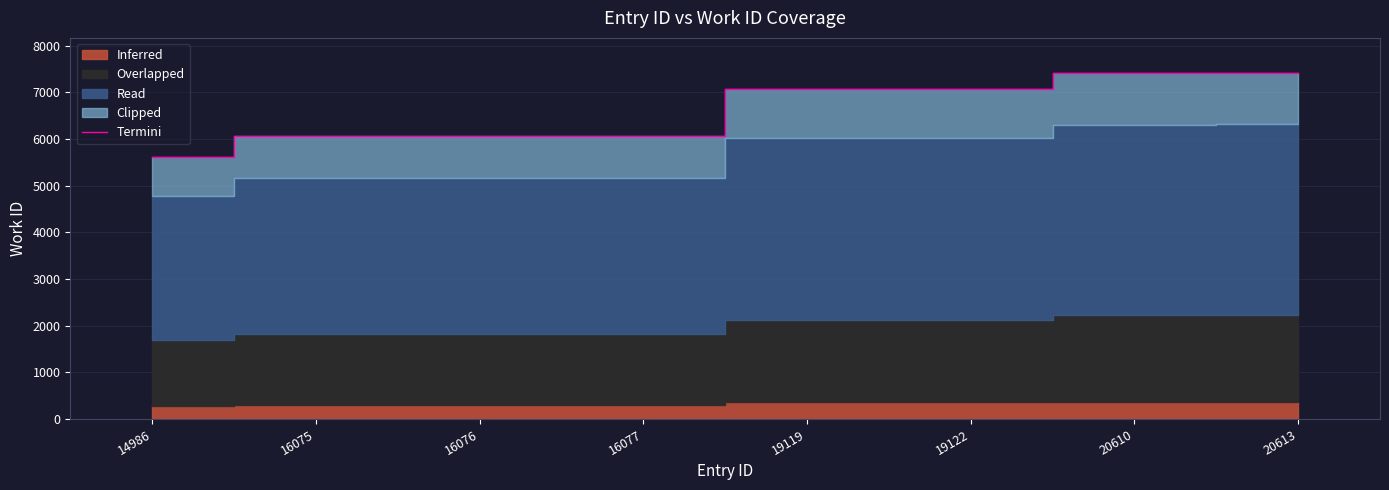

True or false: the data has more than 2 interior local peaks.

False